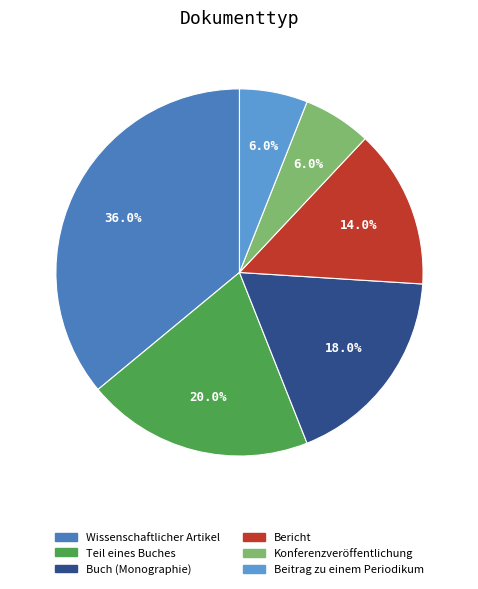

Approximately how many times larger is the value at Wissenschaftlicher Artikel compared to Buch (Monographie)?

2.0